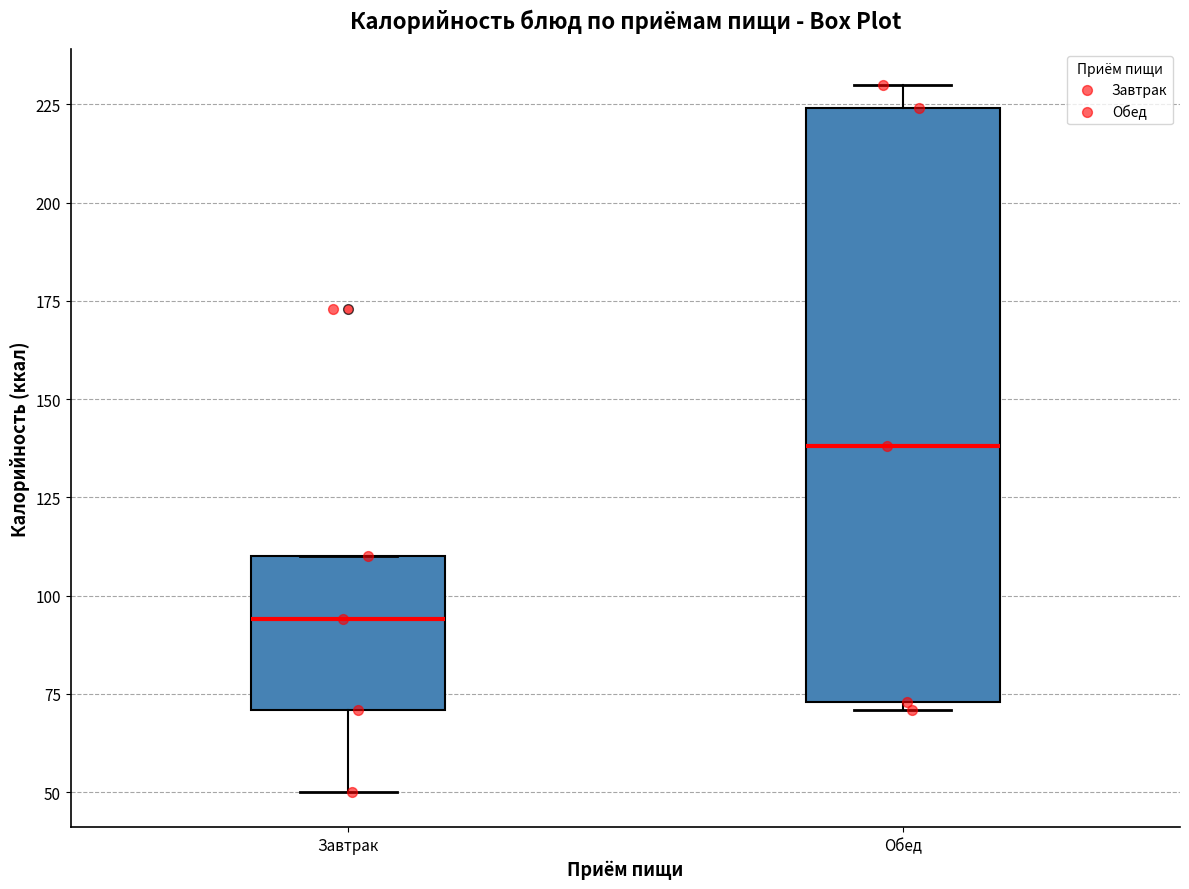

Reading left to right, transcribe this box plot: for each box, give where its median line is, the range the box spans, and where its two whiskers end, as read against the y-axis. The values are not printed on the chart, so give them approximately, as read against the axis.

Завтрак: median 95, box 70 to 110, whiskers 50 to 110
Обед: median 140, box 75 to 225, whiskers 70 to 230